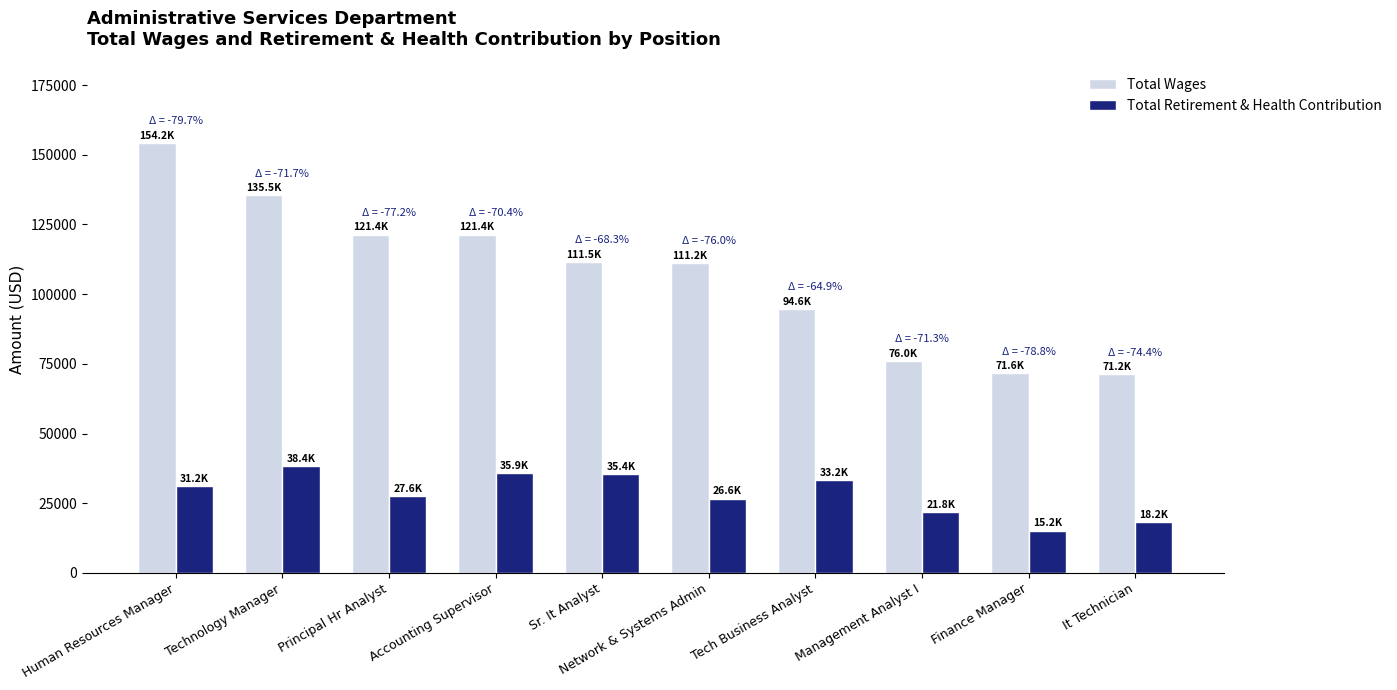

What position from the left is Technology Manager?

2